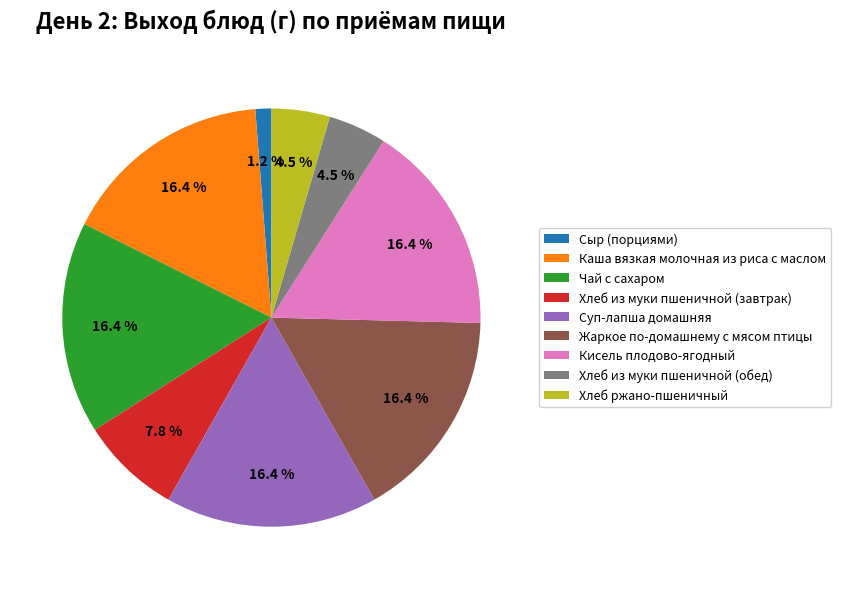

True or false: Жаркое по-домашнему с мясом птицы accounts for 16% of the total.

True